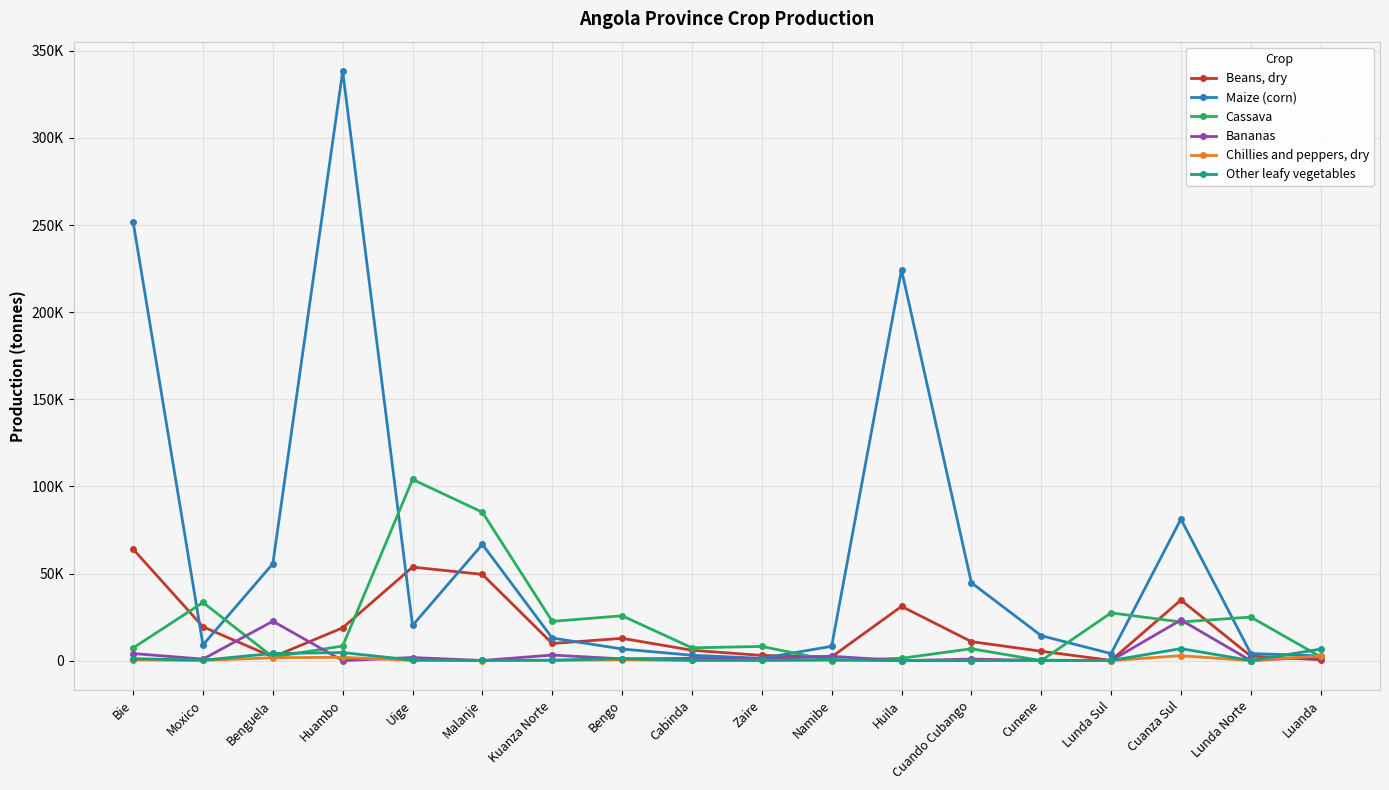

Is this an area chart (filled region under the line)?

No